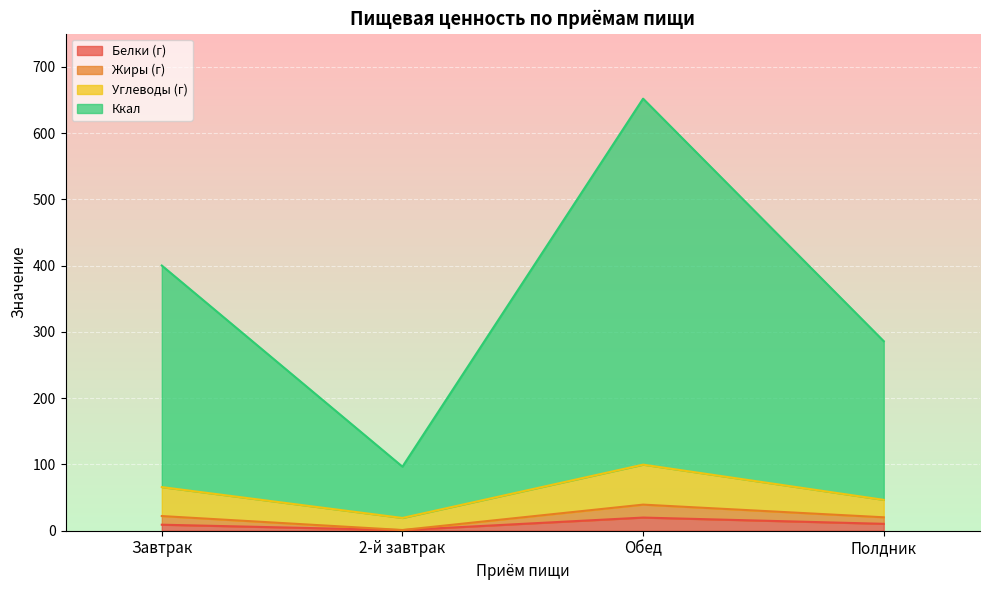

At which category is the sum across all series the highest?

Обед